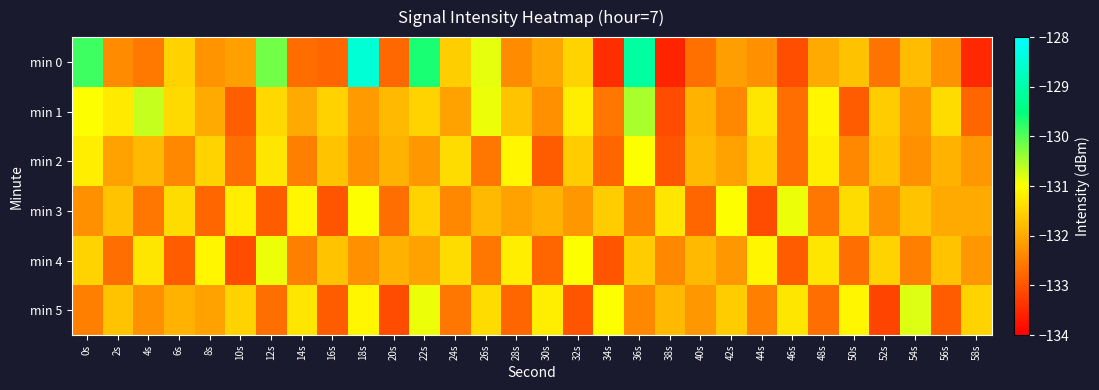

Reading right to left, what are all the values shown in this chart?

min 0: 58s=-133.5	56s=-132.3	54s=-131.8	52s=-132.6	50s=-131.7	48s=-132.0	46s=-133.1	44s=-132.3	42s=-132.1	40s=-132.7	38s=-133.6	36s=-129.1	34s=-133.4	32s=-131.5	30s=-132.1	28s=-132.3	26s=-130.9	24s=-131.6	22s=-129.6	20s=-132.8	18s=-128.5	16s=-132.8	14s=-132.7	12s=-130.2	10s=-132.1	8s=-132.3	6s=-131.5	4s=-132.6	2s=-132.4	0s=-129.9
min 1: 58s=-132.8	56s=-131.4	54s=-132.2	52s=-131.6	50s=-132.9	48s=-131.1	46s=-132.7	44s=-131.3	42s=-132.4	40s=-131.9	38s=-133.1	36s=-130.5	34s=-132.6	32s=-131.2	30s=-132.3	28s=-131.7	26s=-130.9	24s=-132.1	22s=-131.5	20s=-131.8	18s=-132.2	16s=-131.5	14s=-132.0	12s=-131.5	10s=-132.9	8s=-132.0	6s=-131.4	4s=-130.7	2s=-131.3	0s=-131.0
min 2: 58s=-132.2	56s=-131.9	54s=-132.3	52s=-131.7	50s=-132.4	48s=-131.2	46s=-132.7	44s=-131.5	42s=-132.1	40s=-131.8	38s=-133.0	36s=-131.0	34s=-132.8	32s=-131.6	30s=-132.9	28s=-131.1	26s=-132.6	24s=-131.4	22s=-132.2	20s=-131.9	18s=-132.3	16s=-131.7	14s=-132.5	12s=-131.3	10s=-132.7	8s=-131.5	6s=-132.4	4s=-131.8	2s=-132.1	0s=-131.2
min 3: 58s=-132.0	56s=-132.0	54s=-131.7	52s=-132.3	50s=-131.4	48s=-132.6	46s=-130.9	44s=-133.1	42s=-131.0	40s=-132.8	38s=-131.3	36s=-132.5	34s=-131.6	32s=-132.2	30s=-131.9	28s=-132.1	26s=-131.8	24s=-132.4	22s=-131.5	20s=-132.7	18s=-131.0	16s=-133.0	14s=-131.1	12s=-132.9	10s=-131.2	8s=-132.8	6s=-131.4	4s=-132.6	2s=-131.7	0s=-132.3
min 4: 58s=-132.2	56s=-131.7	54s=-132.5	52s=-131.5	50s=-132.7	48s=-131.3	46s=-132.9	44s=-131.1	42s=-132.2	40s=-131.8	38s=-132.4	36s=-131.6	34s=-133.0	32s=-131.0	30s=-132.8	28s=-131.2	26s=-132.6	24s=-131.4	22s=-132.1	20s=-131.9	18s=-132.3	16s=-131.7	14s=-132.5	12s=-130.9	10s=-133.1	8s=-131.1	6s=-132.9	4s=-131.3	2s=-132.7	0s=-131.5
min 5: 58s=-131.5	56s=-132.9	54s=-130.8	52s=-133.2	50s=-131.1	48s=-132.7	46s=-131.3	44s=-132.5	42s=-131.6	40s=-132.2	38s=-131.8	36s=-132.4	34s=-131.0	32s=-133.0	30s=-131.2	28s=-132.8	26s=-131.4	24s=-132.6	22s=-130.9	20s=-133.1	18s=-131.1	16s=-132.9	14s=-131.3	12s=-132.7	10s=-131.5	8s=-132.1	6s=-131.9	4s=-132.3	2s=-131.7	0s=-132.5